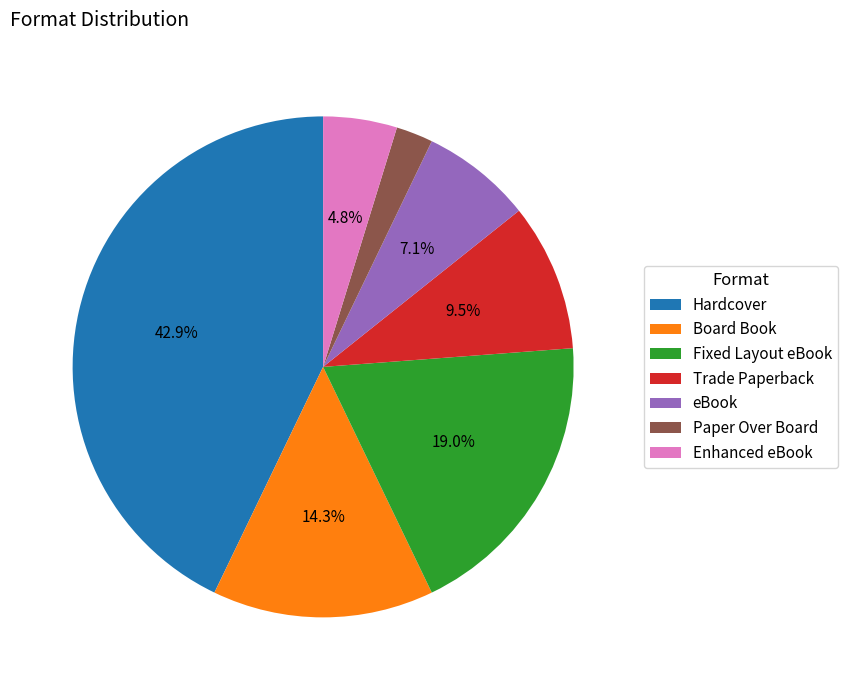

To the nearest percent, what portion does Board Book represent?

14%